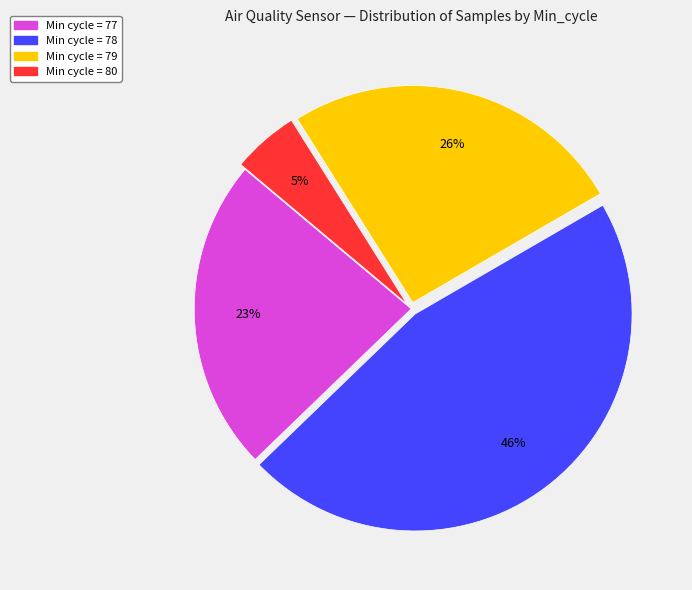

Does any single category account for the majority?

No